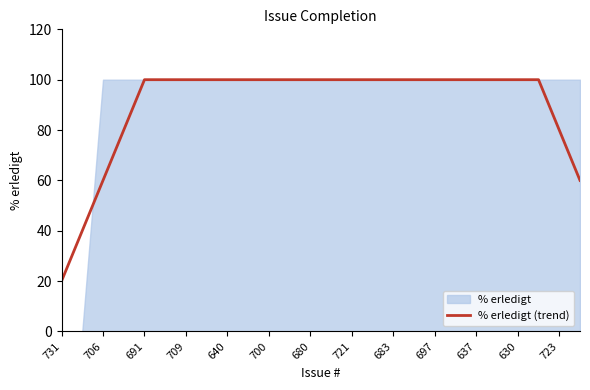

The % erledigt (trend) series shows 63 at 700. True or false?

False